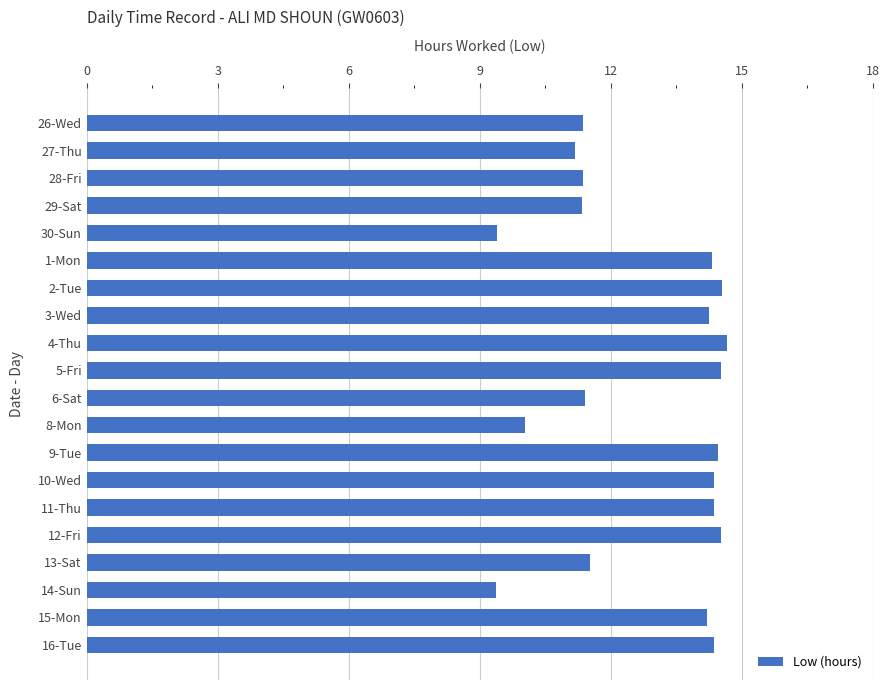

Does the chart contain any negative values?

No